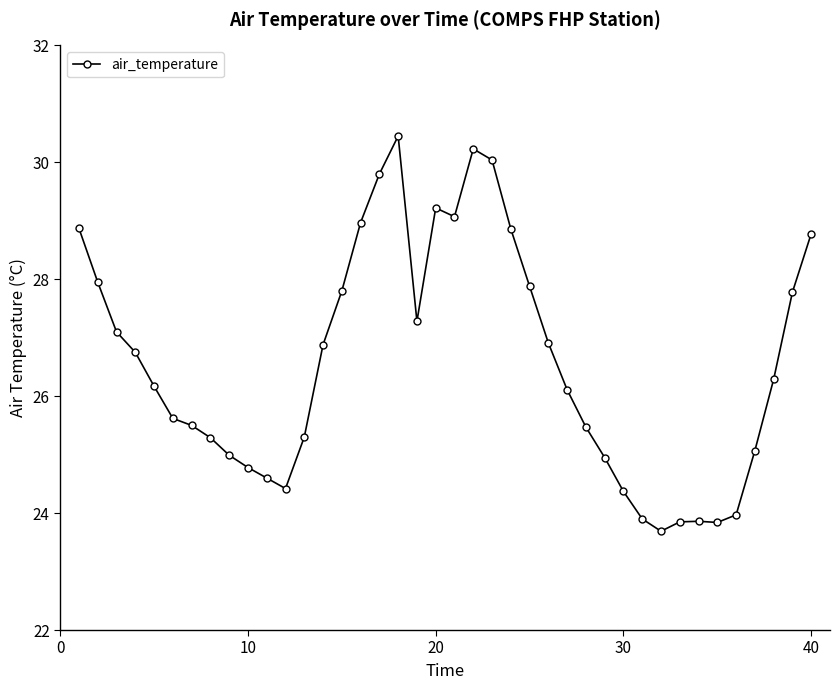

What is the difference between the maximum and second lowest values?

6.6